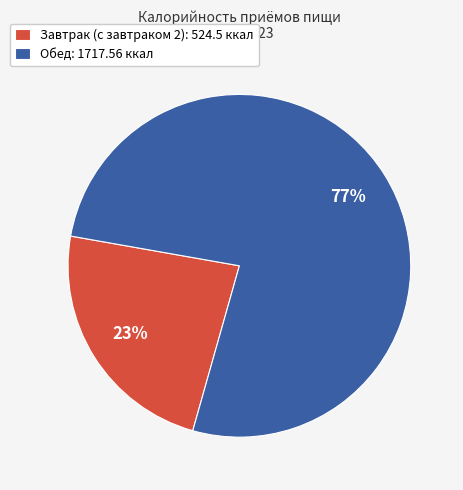

What is the ratio of the value at Завтрак to the value at Обед?

0.3